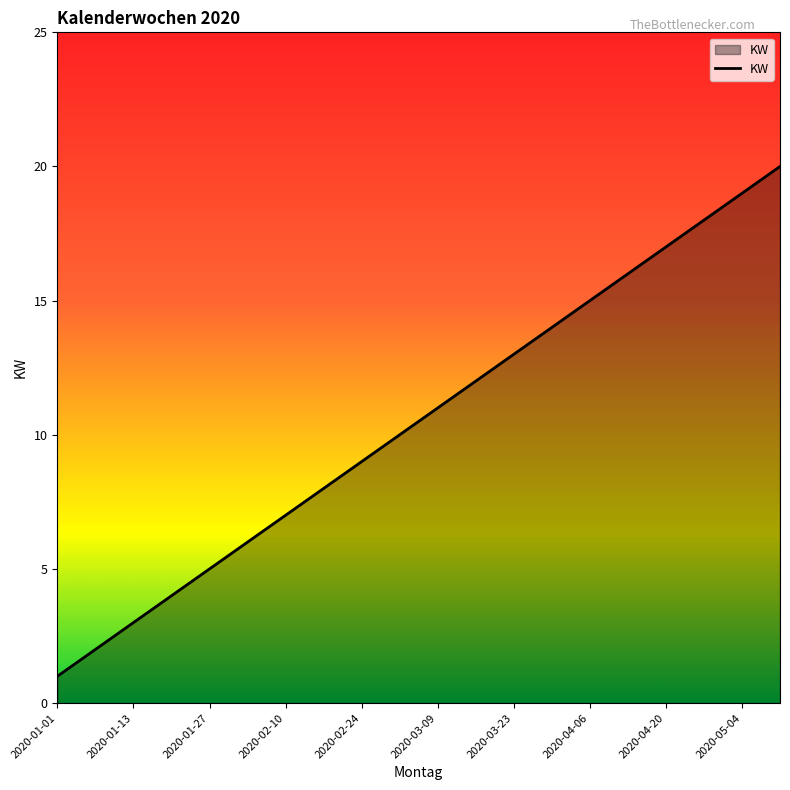

What is the maximum value shown in the chart?

20